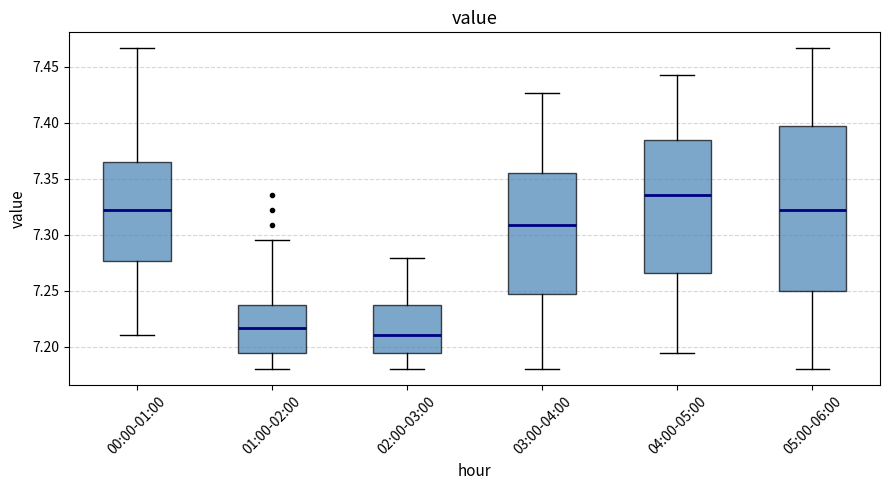

Which box is the tallest, from its lower edge to its upper edge?

05:00-06:00